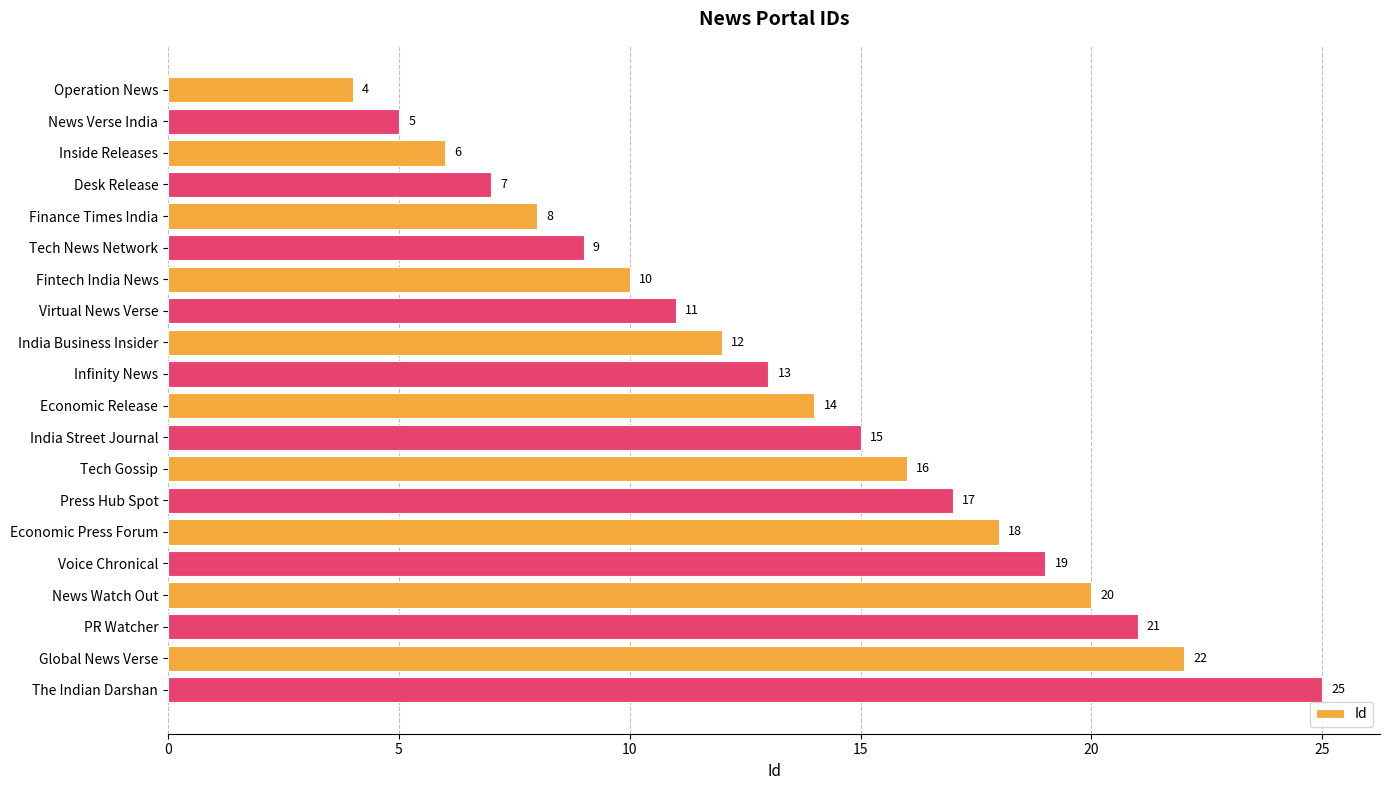

How many data points does each series have?

20